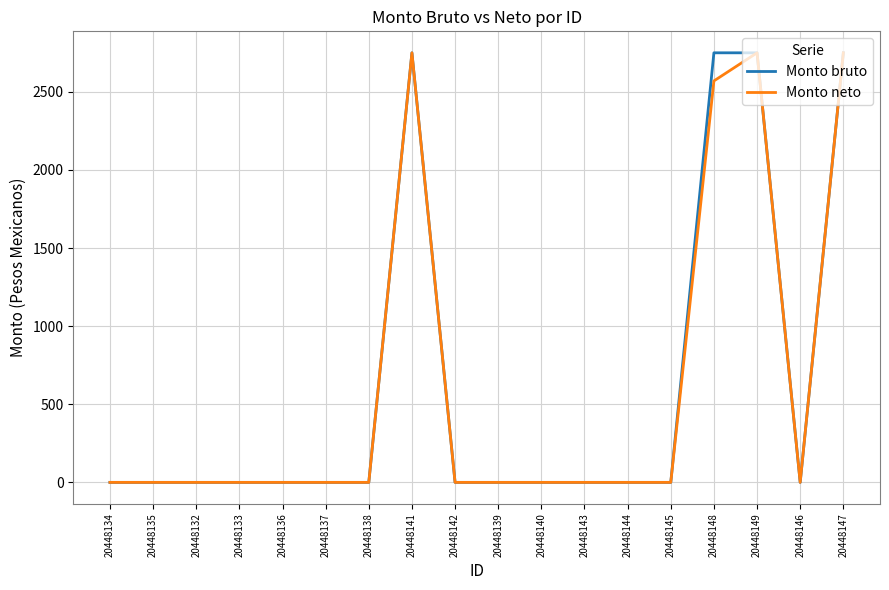

At which label is Monto neto closest to 1375?

20448148